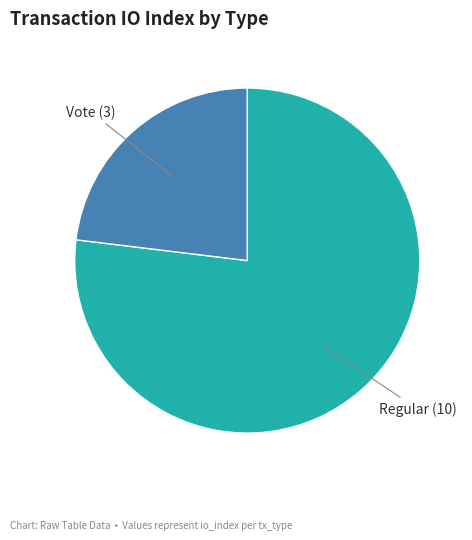

How many slices are in this pie chart?

2